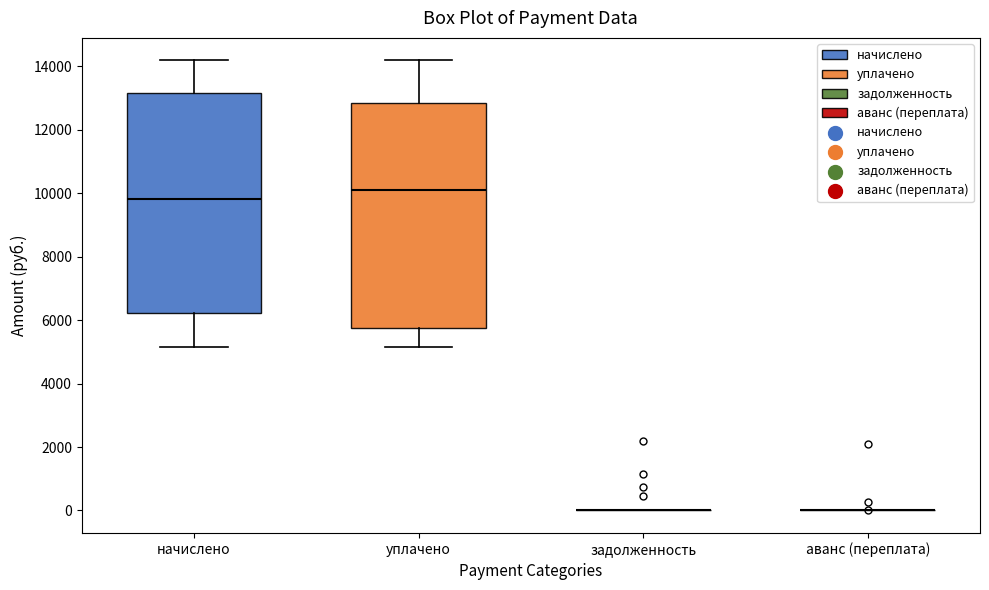

Reading left to right, read every box against the y-axis: the position of its median line, the range the box covers, and the ends of its whiskers. The values are not printed on the chart, so give them approximately, as read against the axis.

начислено: median 9800, box 6200 to 13200, whiskers 5200 to 14200
уплачено: median 10200, box 5800 to 12800, whiskers 5200 to 14200
задолженность: box collapsed to a line at 0, whiskers 0 to 0
аванс (переплата): box collapsed to a line at 0, whiskers 0 to 0